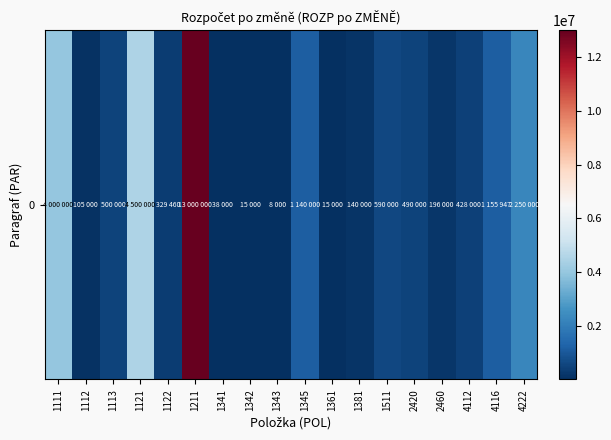

What is the average value?

1605578